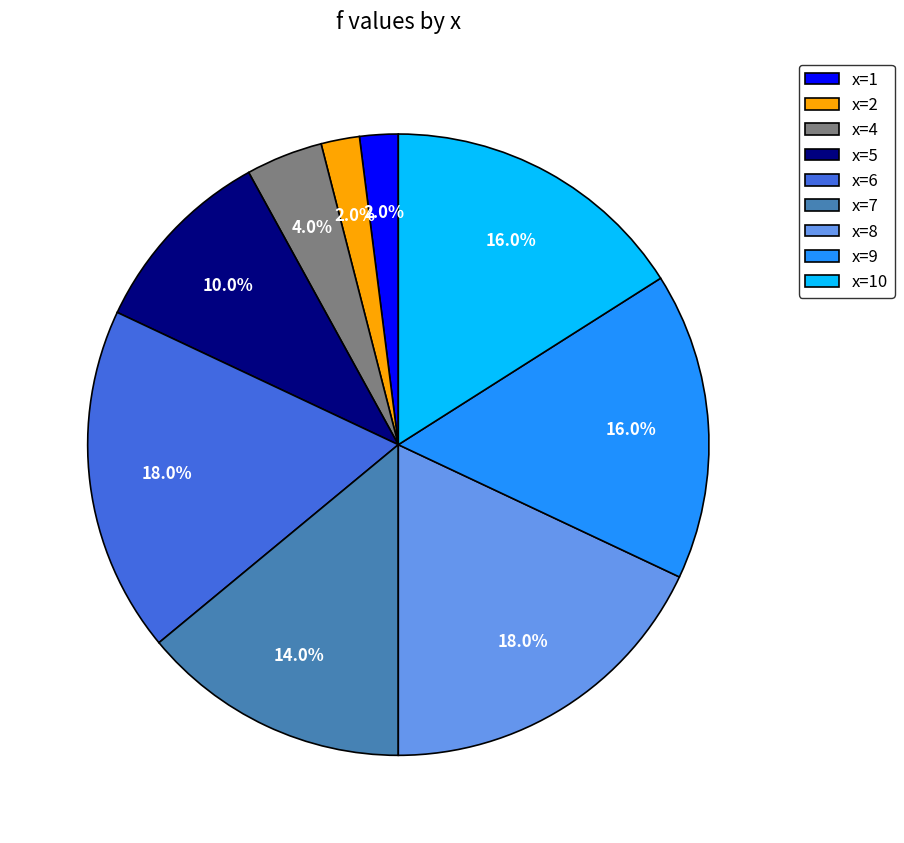

Count the number of slices in the pie.

9